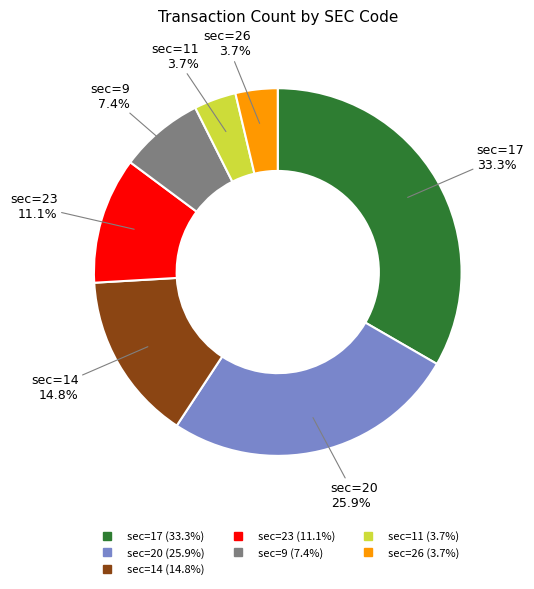

Is there any slice that represents more than half of the pie?

No